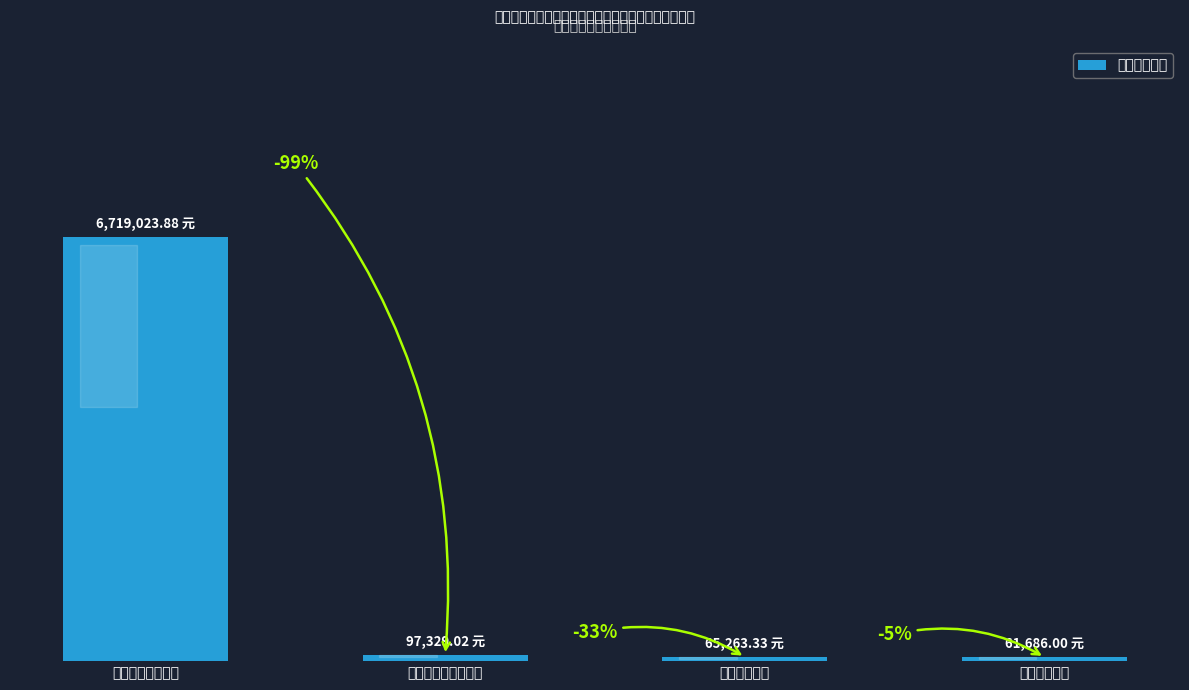

At which label is the value closest to 3390354?

社会保障和就业支出